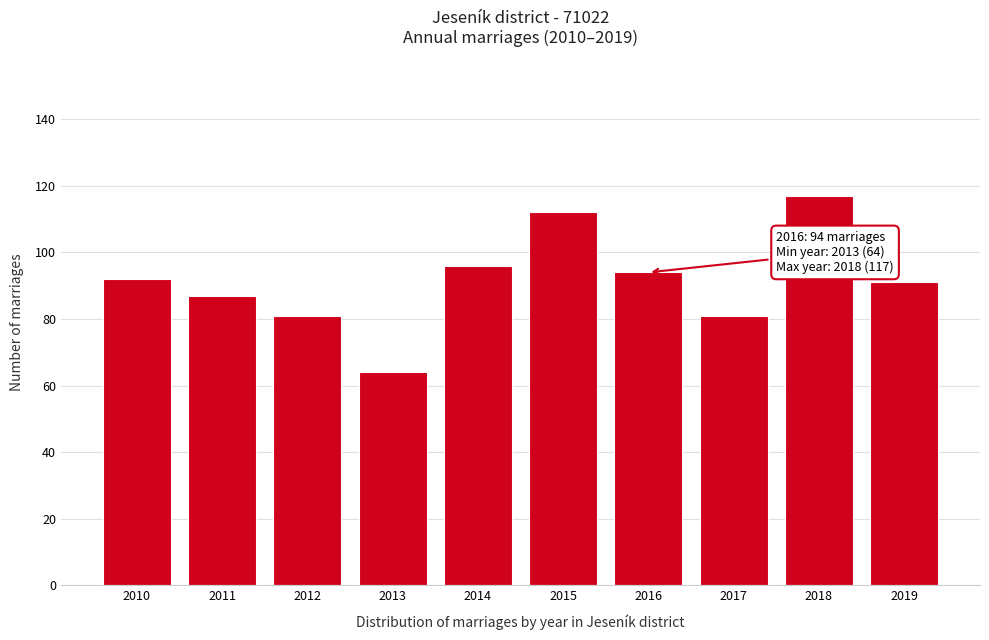

Reading right to left, list all the values displayed in this chart.

91	117	81	94	112	96	64	81	87	92